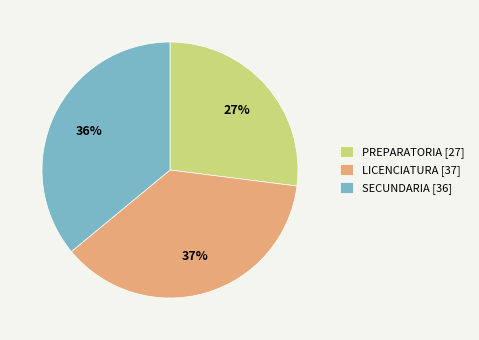

To the nearest percent, what percentage of the pie is LICENCIATURA?

37%